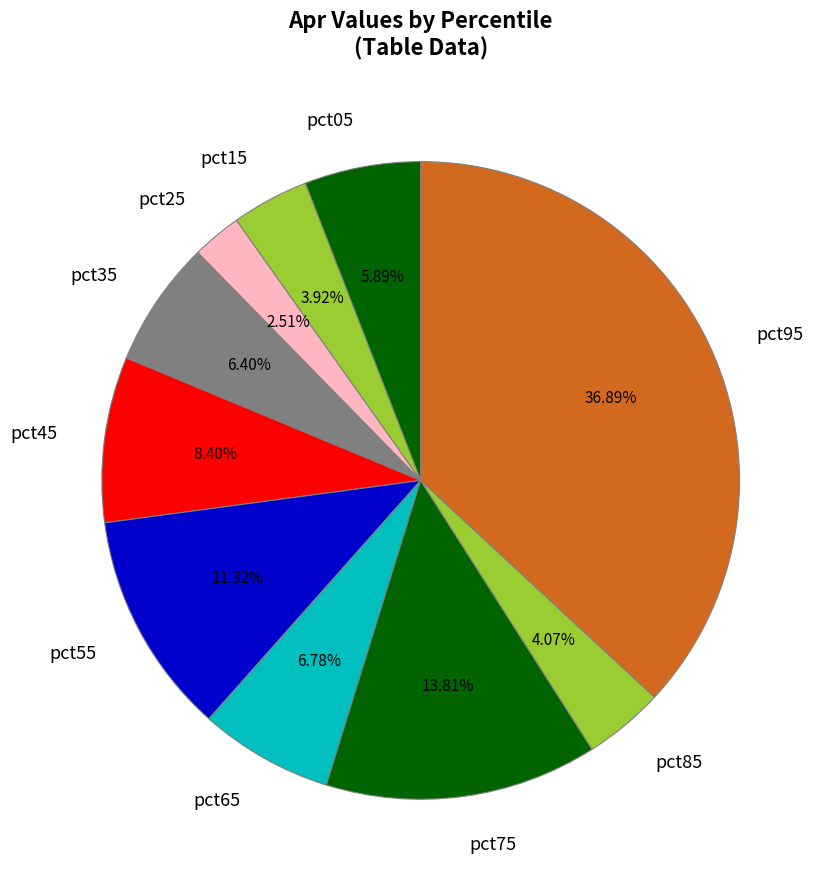

How many segments does this pie chart have?

10